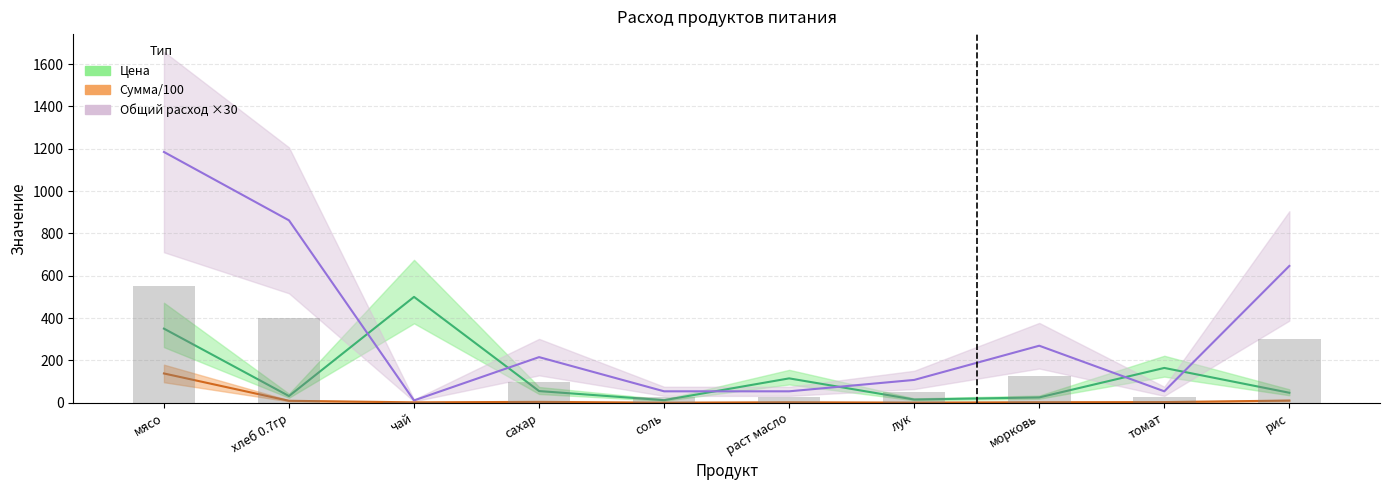

What is the difference between the second highest and minimum values in the Общий расход ×30 series?

850.8